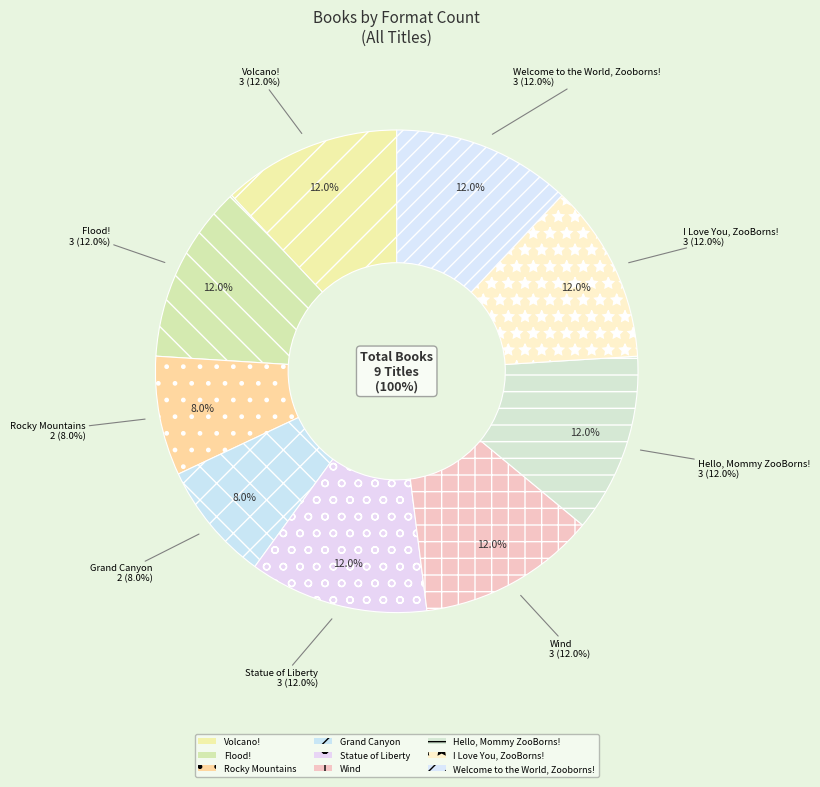

Count the number of slices in the pie.

9